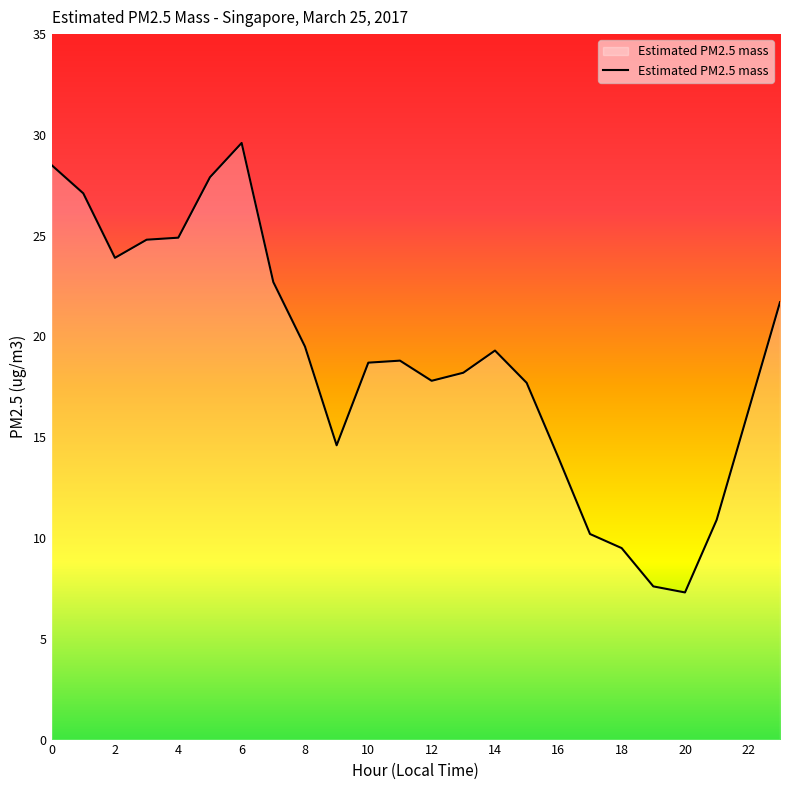

What is the difference between the maximum and minimum values?

22.3